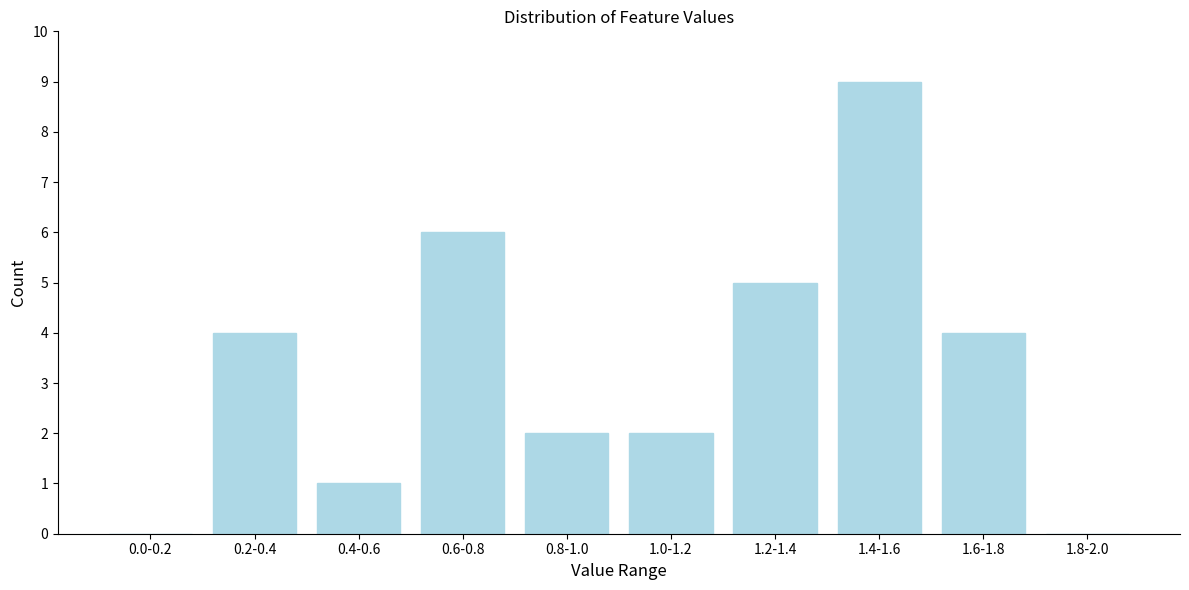

Reading right to left, transcribe all the data shown in this chart.

1.8-2.0=0	1.6-1.8=4	1.4-1.6=9	1.2-1.4=5	1.0-1.2=2	0.8-1.0=2	0.6-0.8=6	0.4-0.6=1	0.2-0.4=4	0.0-0.2=0